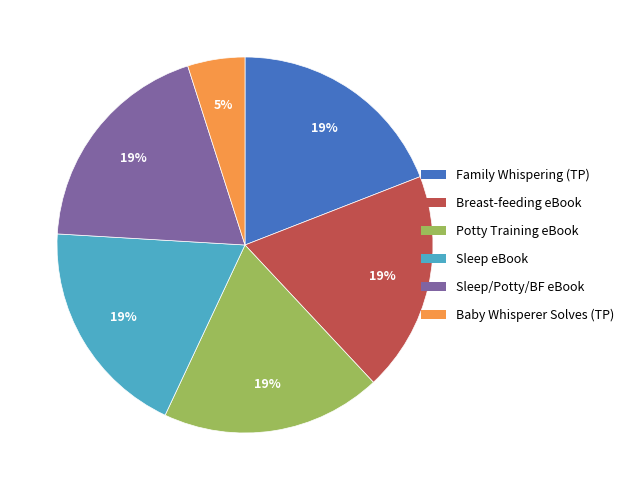

To the nearest percent, what is the difference between the largest and smallest slice percentages?

14%